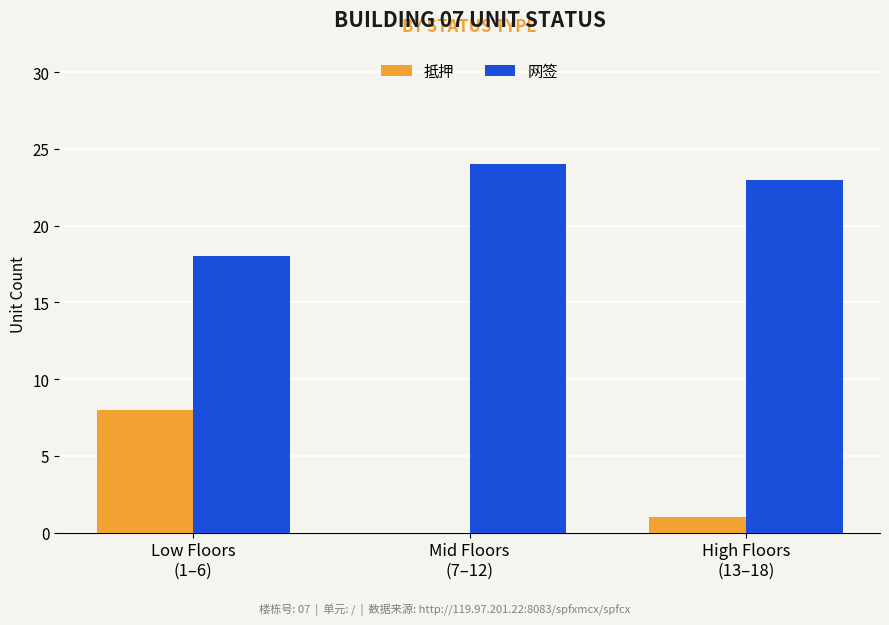

Count the number of data series in this chart.

2